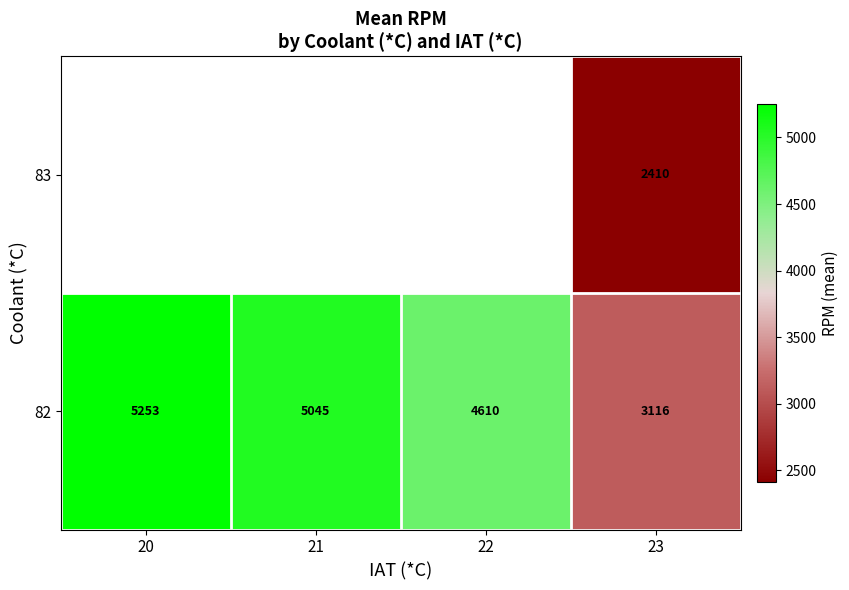

Is the value of 82 at 20 greater than the value of 83 at 23?

Yes